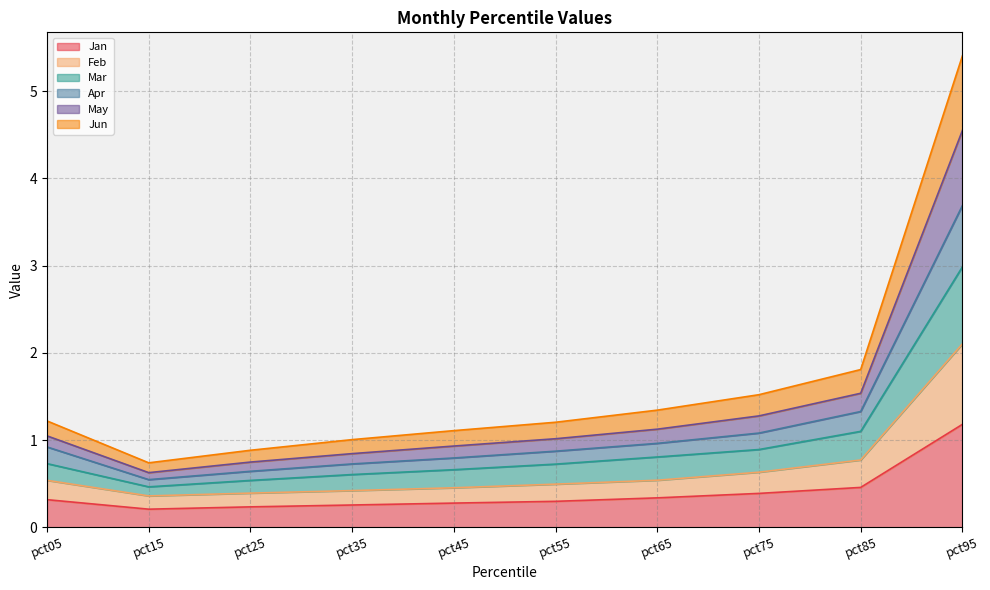

At which label does Jan reach its peak?

pct95